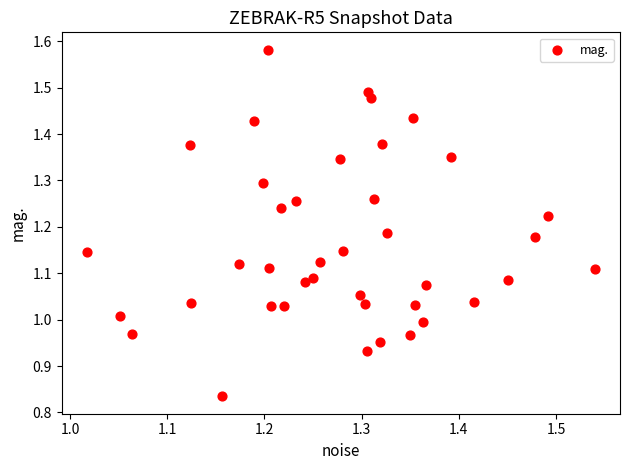

What is the range of Y values (max minus min)?

0.7